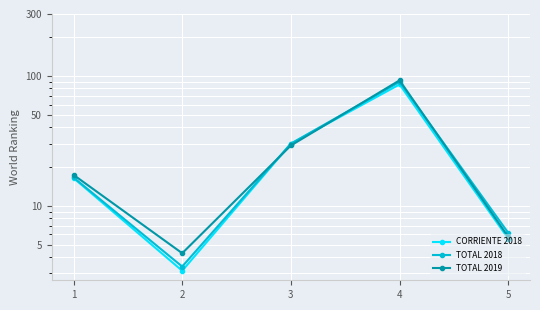

What are all the series names shown in the legend?

CORRIENTE 2018, TOTAL 2018, TOTAL 2019